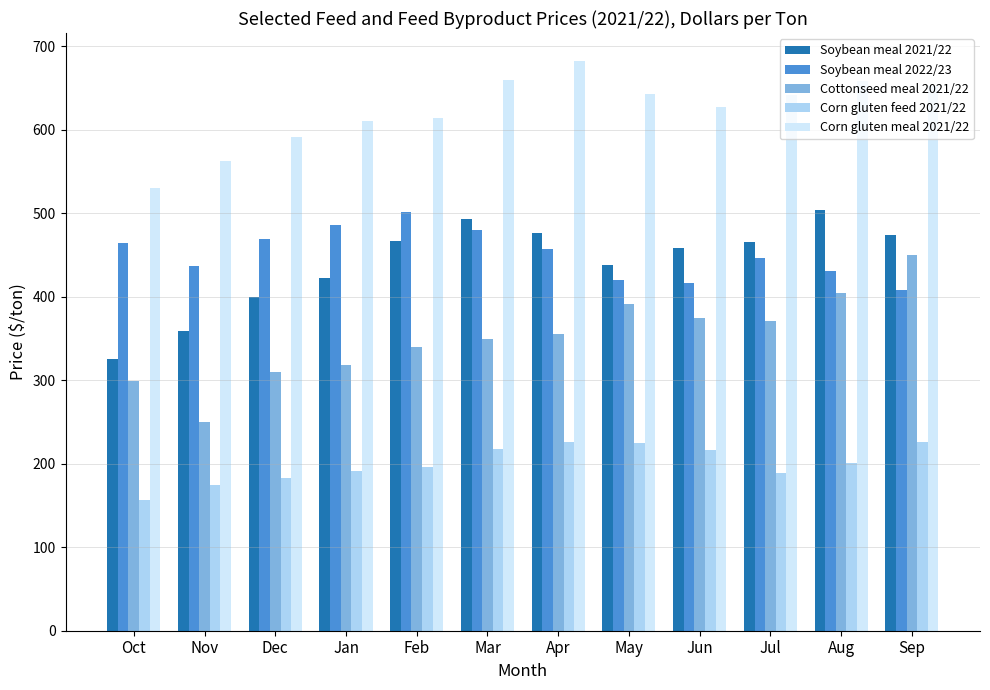

The Corn gluten meal 2021/22 series shows 854.1 at Dec. True or false?

False